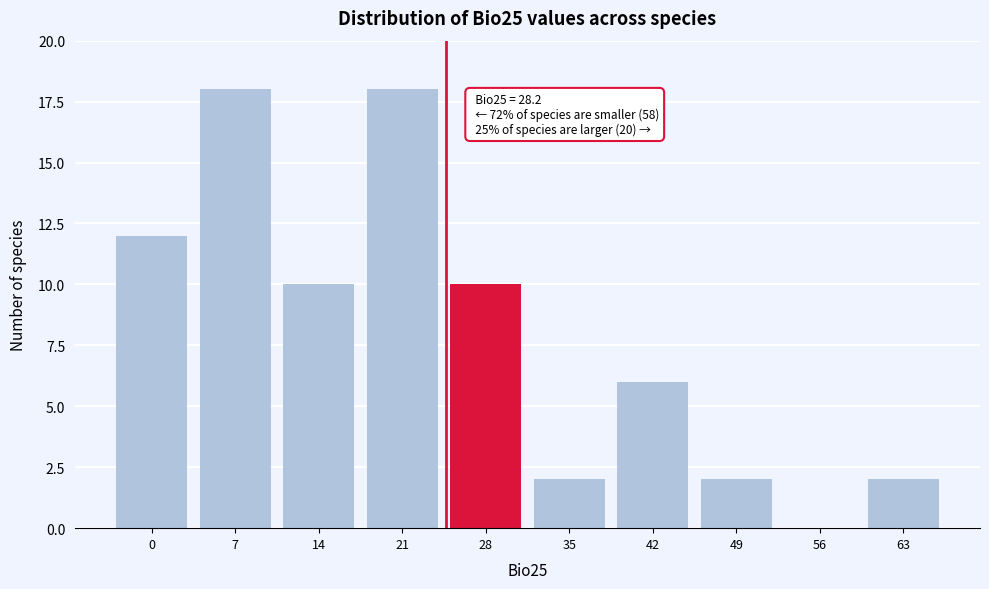

Reading left to right, extract all data points from this chart.

0=12	7=18	14=10	21=18	28=10	35=2	42=6	49=2	56=0	63=2